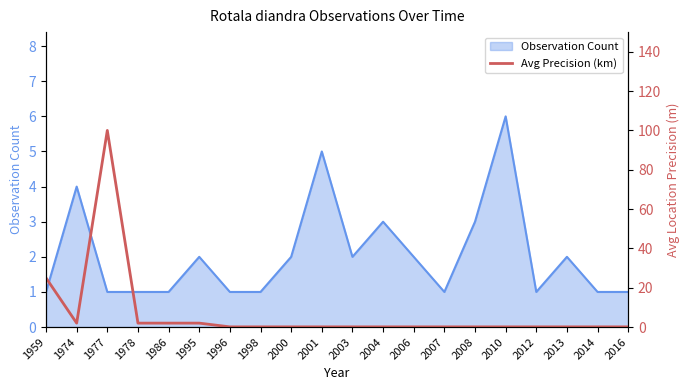

What is the sum of the values at 1977 and 1986?

102.0